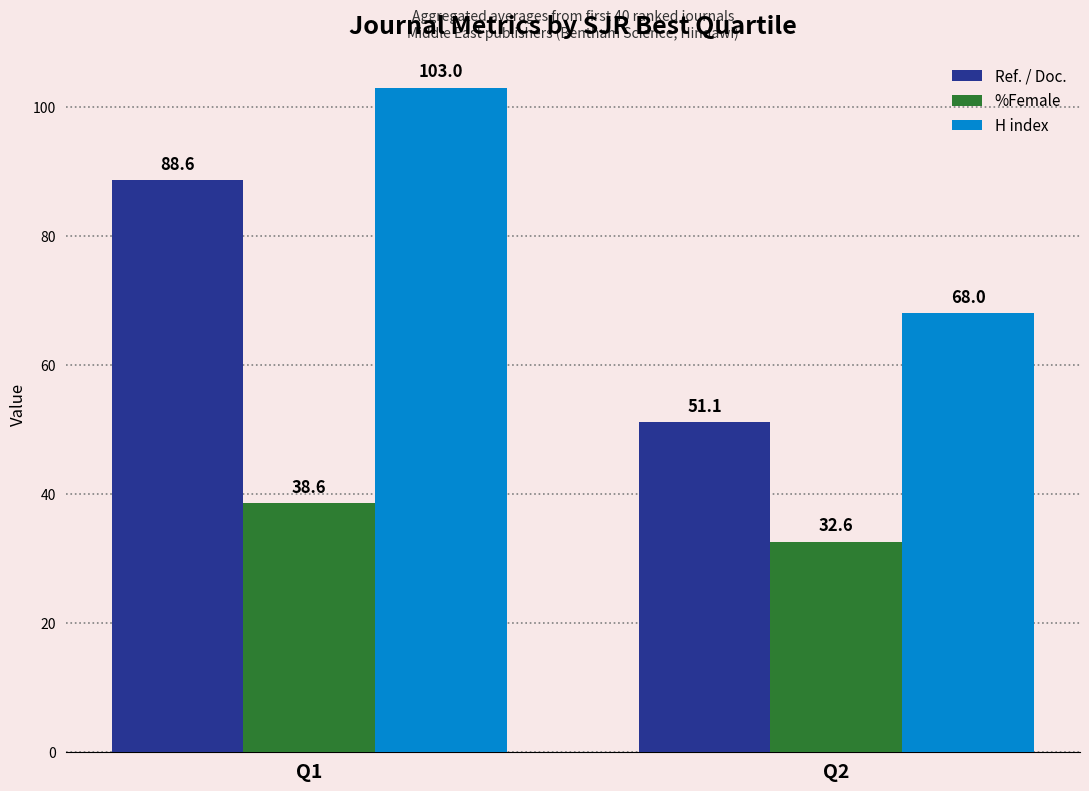

Reading left to right, list all the values displayed in this chart.

Ref. / Doc.: 88.6	51.1
%Female: 38.6	32.6
H index: 103.0	68.0